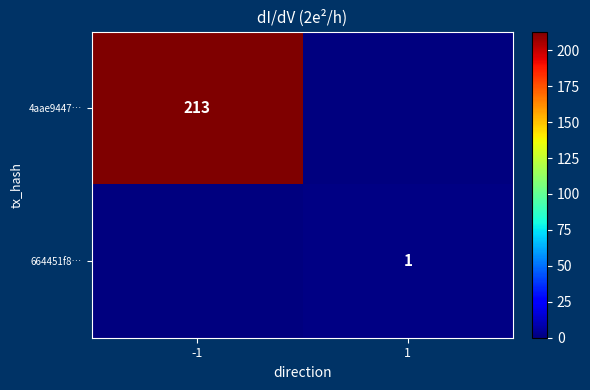

The 4aae9447… series shows 362 at -1. True or false?

False